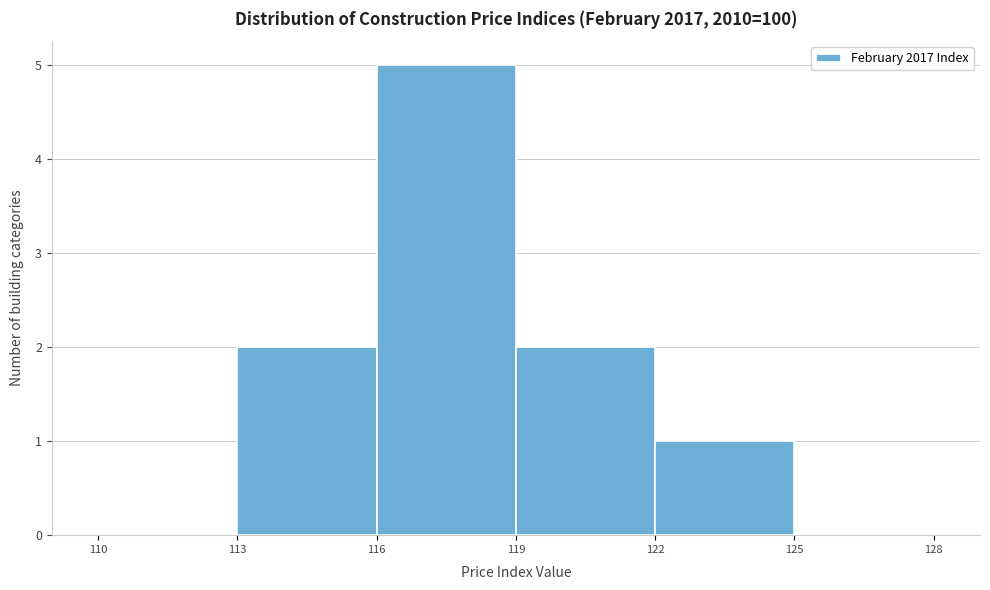

What is the height of the bar covering 113 to 116 on the x-axis? The values are not printed on the chart, so give them approximately, as read against the axis.

2